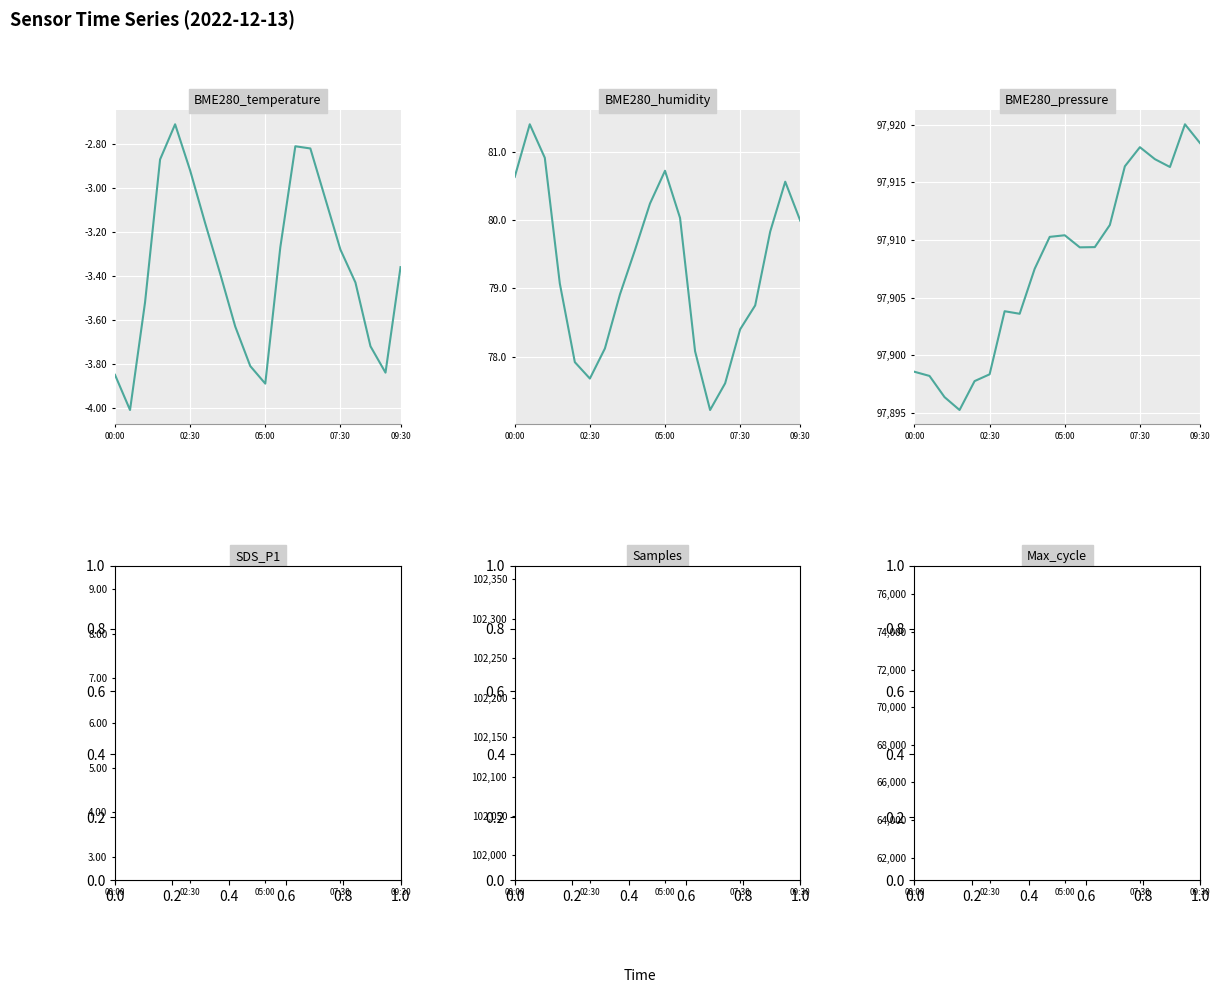

Reading right to left, list all the values displayed in this chart.

BME280_temperature: -3.4	-3.8	-3.7	-3.4	-3.3	-3.0	-2.8	-2.8	-3.3	-3.9	-3.8	-3.6	-3.4	-3.2	-2.9	-2.7	-2.9	-3.5	-4.0	-3.9
BME280_humidity: 80.0	80.6	79.8	78.8	78.4	77.6	77.2	78.1	80.0	80.7	80.2	79.6	78.9	78.1	77.7	77.9	79.1	80.9	81.4	80.6
BME280_pressure: 97918.4	97920.1	97916.3	97917.0	97918.1	97916.4	97911.3	97909.4	97909.4	97910.4	97910.3	97907.5	97903.6	97903.8	97898.3	97897.7	97895.2	97896.4	97898.2	97898.6
SDS_P1: 7.2	8.3	3.0	5.8	9.1	7.4	6.7	2.8	8.9	6.9	8.5	7.7	8.4	8.0	9.0	7.6	7.0	7.5	6.1	9.2
Samples: 102131.0	102311.0	102320.0	102332.0	102322.0	101987.0	102095.0	102186.0	102231.0	102349.0	102009.0	102192.0	102272.0	102232.0	102011.0	102283.0	102323.0	102287.0	102280.0	102278.0
Max_cycle: 62098.0	74288.0	76758.0	75289.0	62536.0	62309.0	75361.0	76704.0	74915.0	63008.0	61815.0	75206.0	75790.0	75066.0	61571.0	61758.0	75372.0	75568.0	75105.0	63057.0